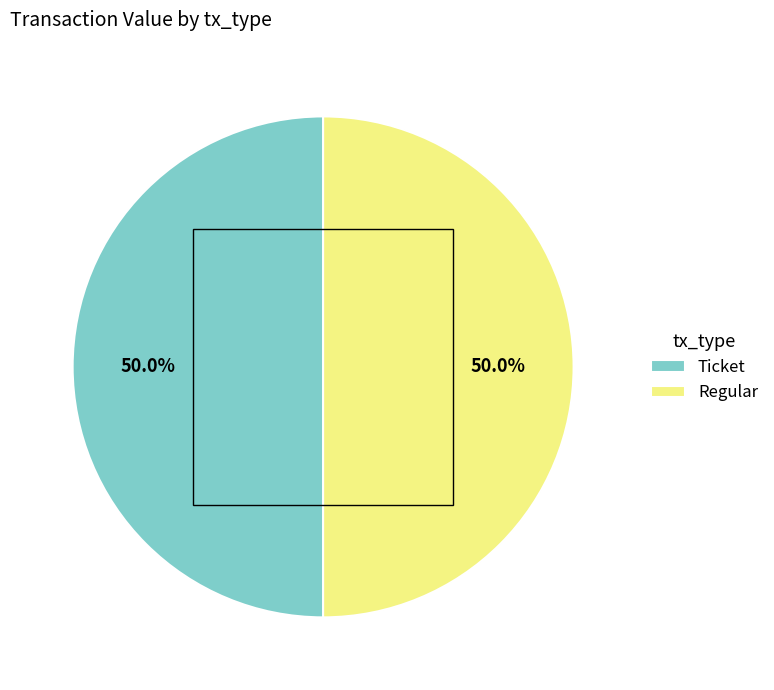

Approximately how many times larger is the value at Regular compared to Ticket?

1.0